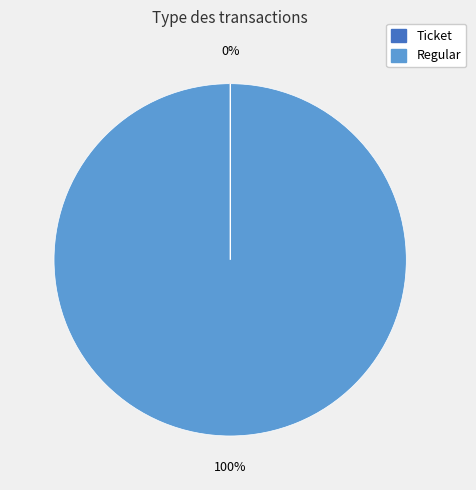

To the nearest percent, what is the average slice percentage?

50%